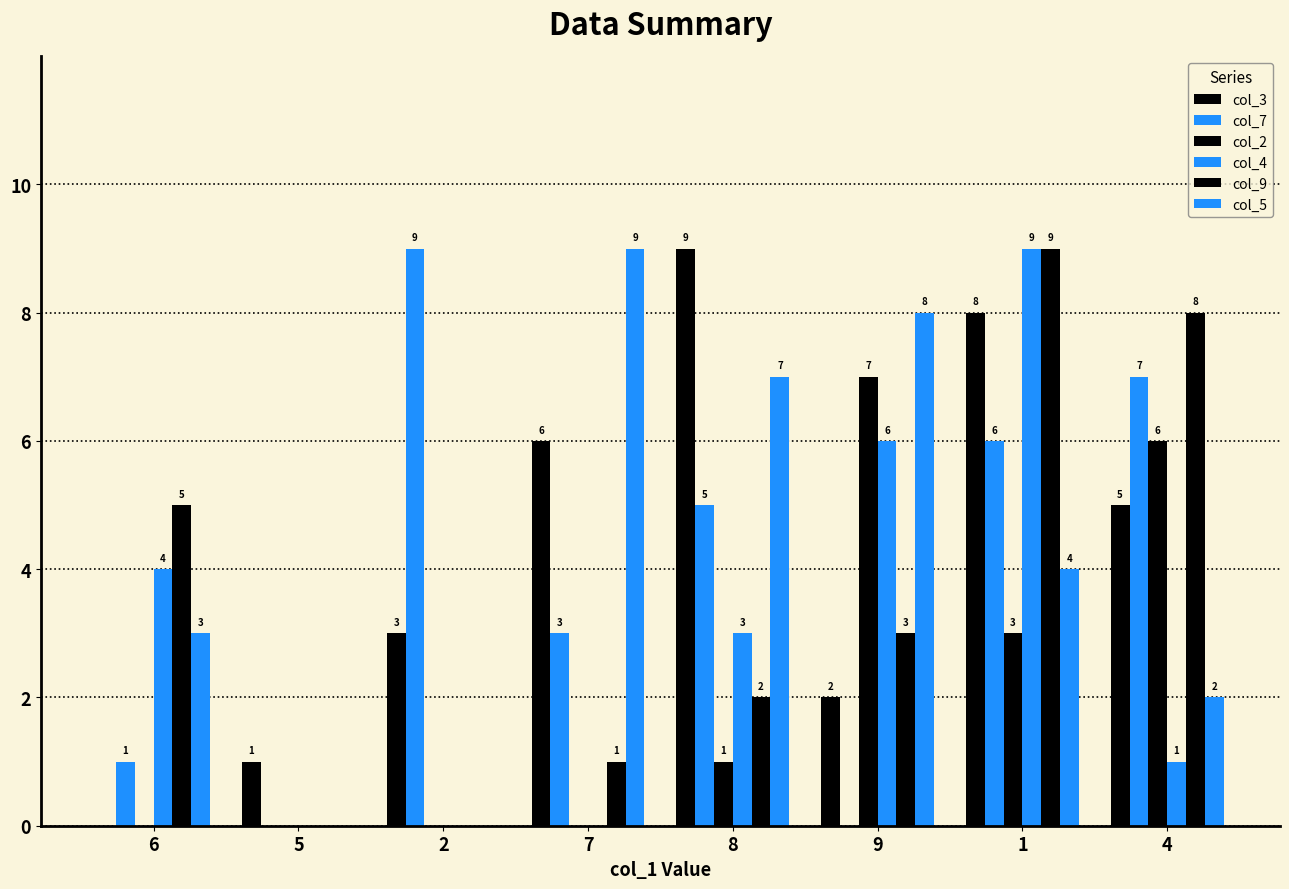

Does the chart contain stacked bars?

No